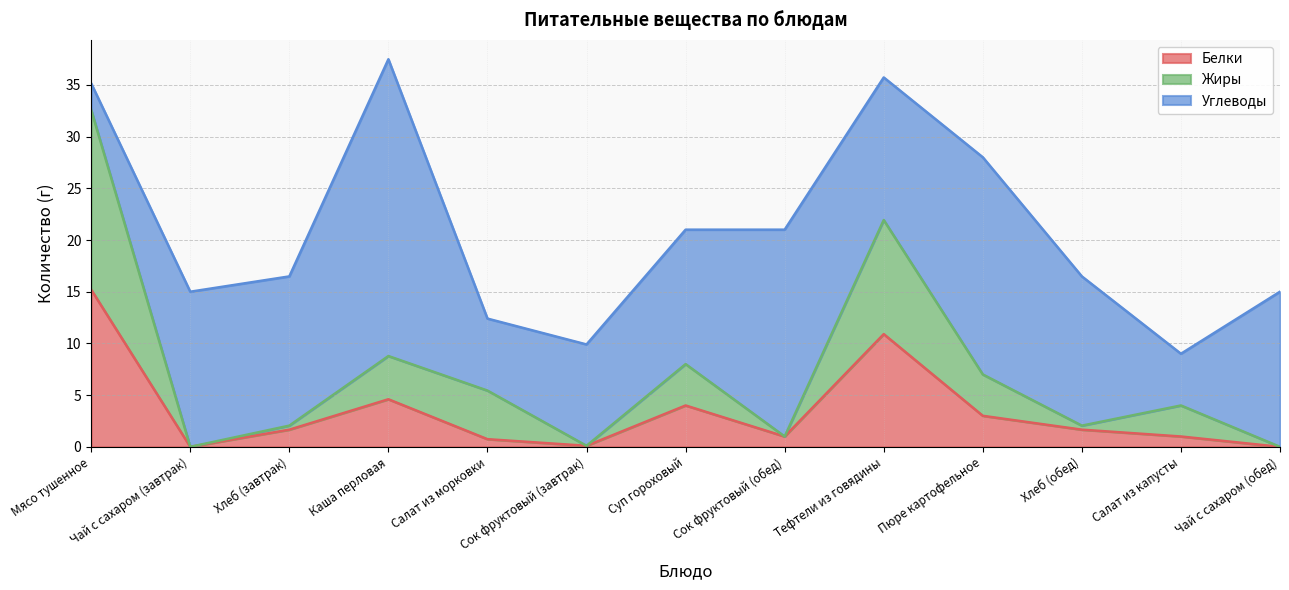

The Жиры series shows 4.0 at Салат из капусты. True or false?

True